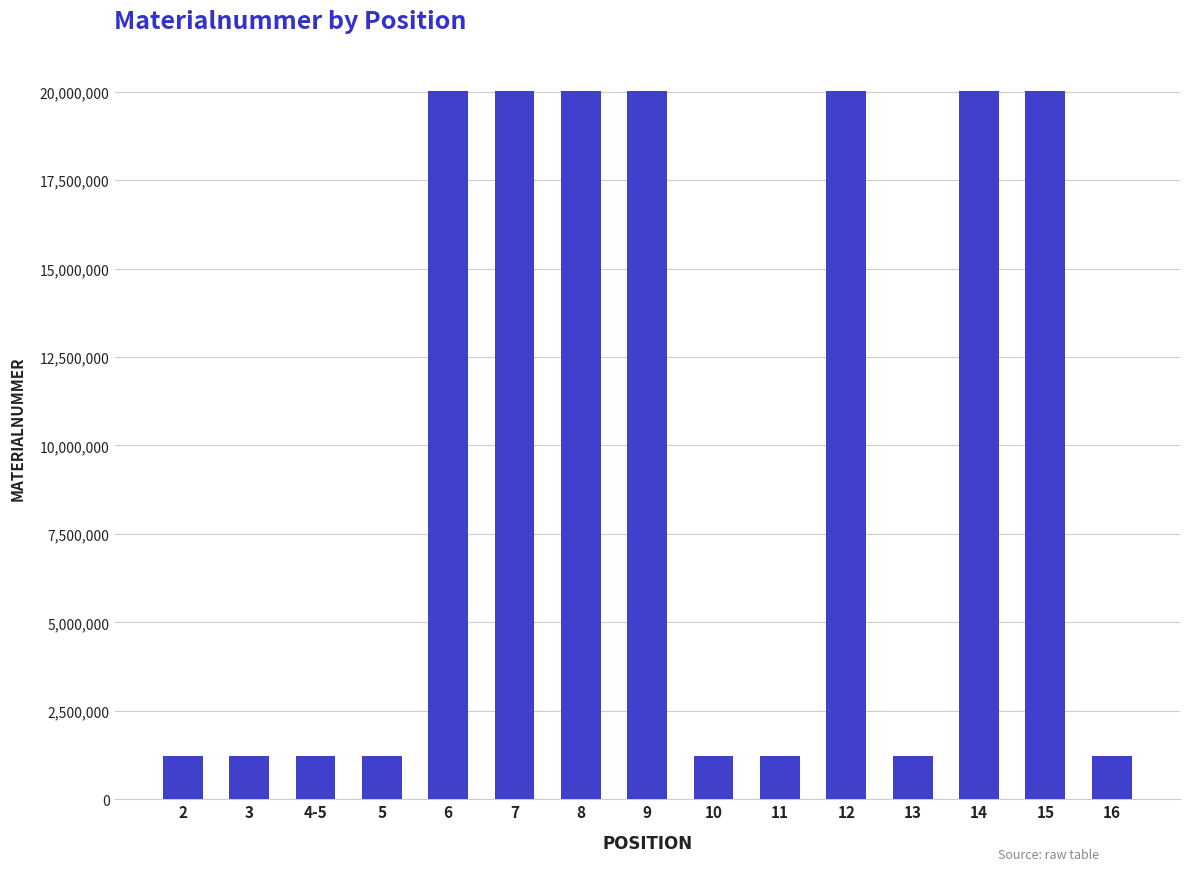

True or false: the data shows 2059003 at 13.

False